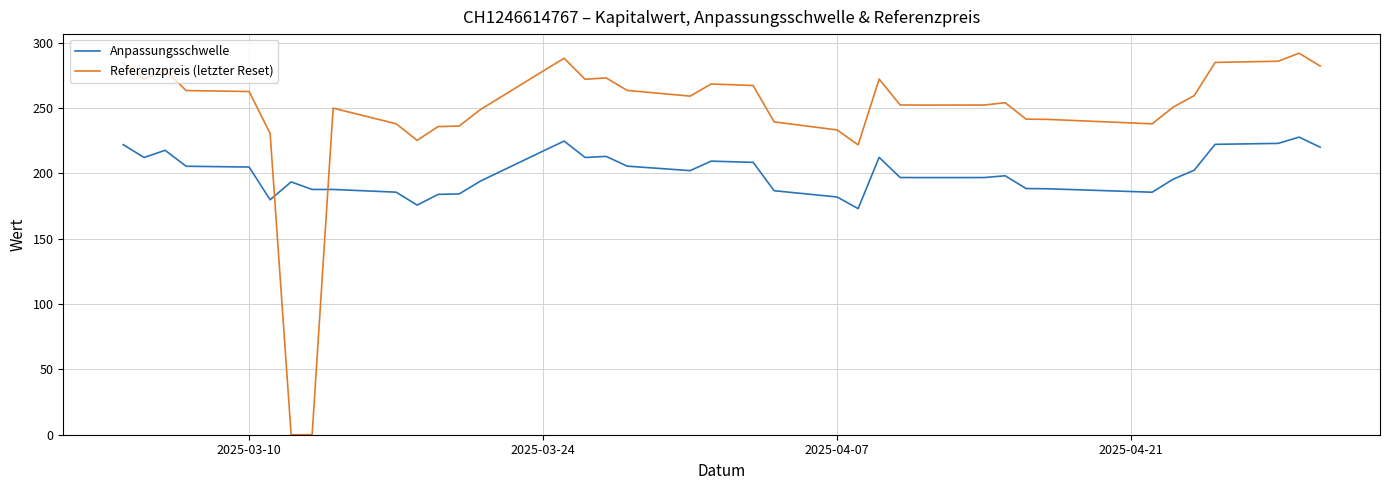

What is the sum of all Referenzpreis (letzter Reset) values?

9550.9